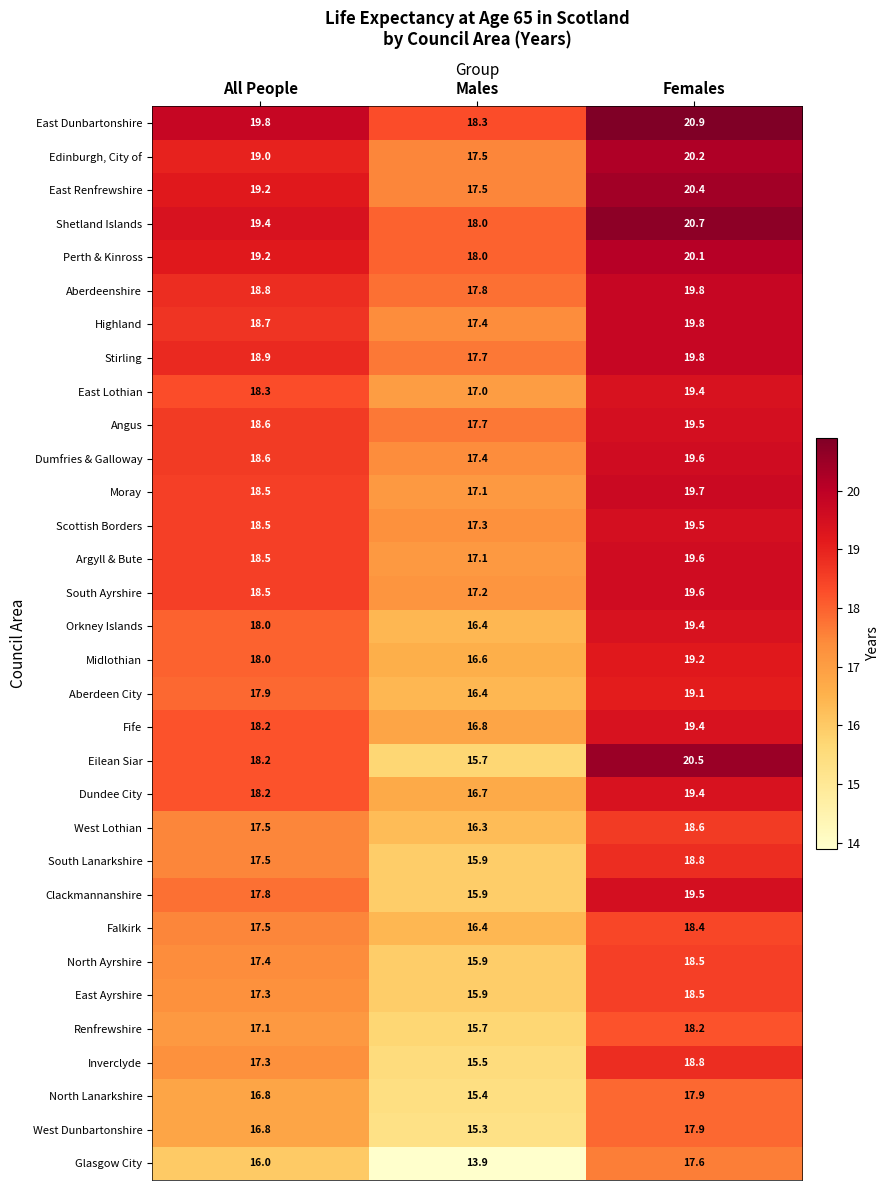

At how many categories does at least one series exceed 17?

3